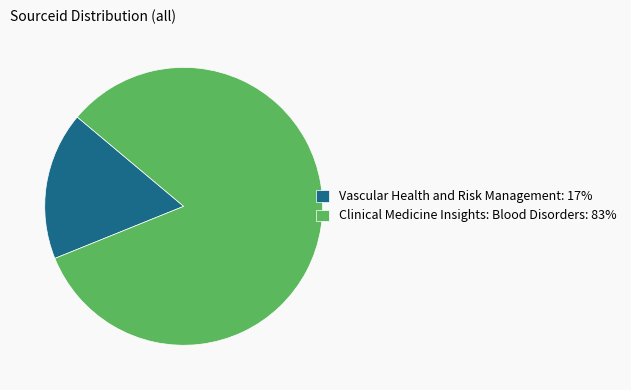

What is the majority slice?

Clinical Medicine Insights: Blood Disorders